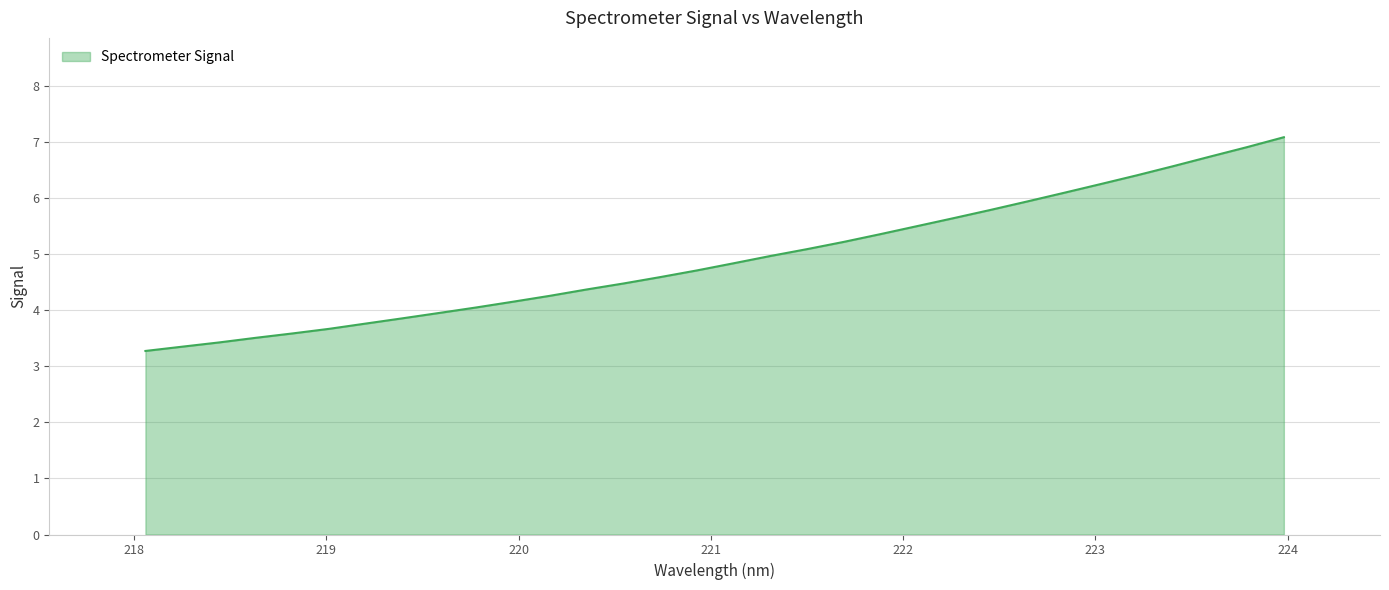

What is the minimum value shown in the chart?

3.3